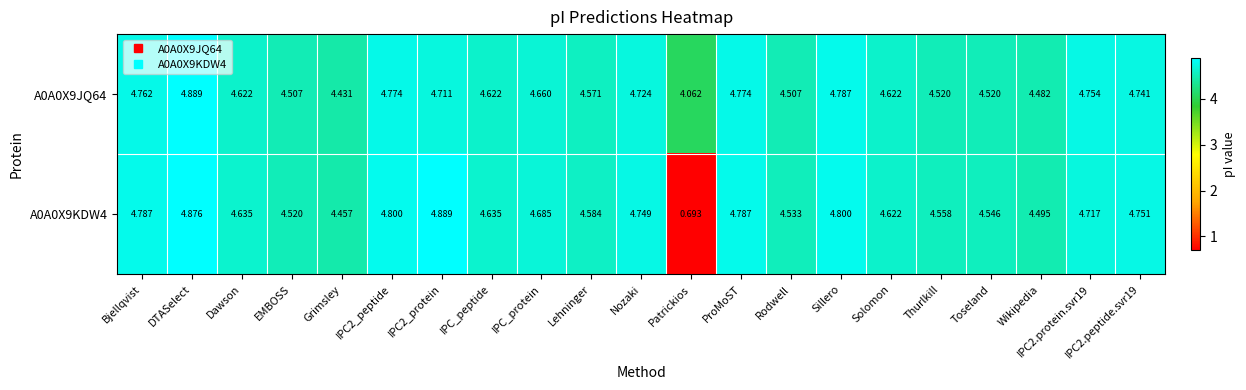

How many series are shown in this chart?

2